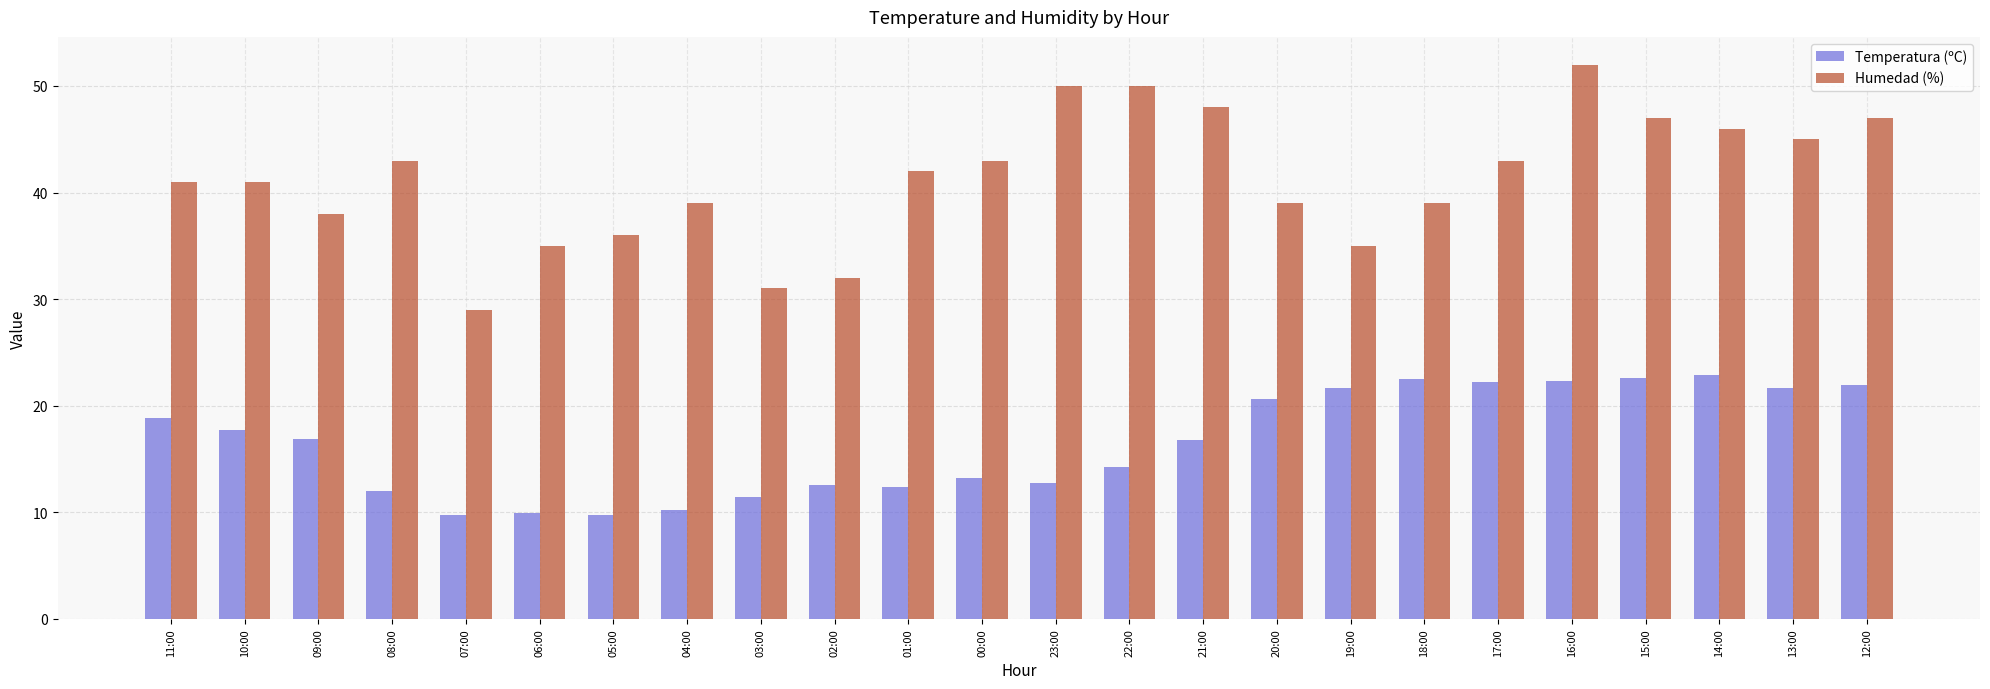

The Temperatura (ºC) series shows 29.2 at 19:00. True or false?

False